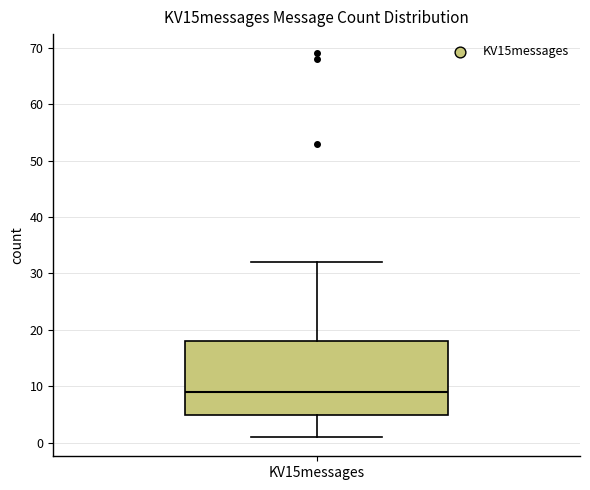

Where does the upper whisker of the box for KV15messages end on the y-axis? The values are not printed on the chart, so give them approximately, as read against the axis.

32